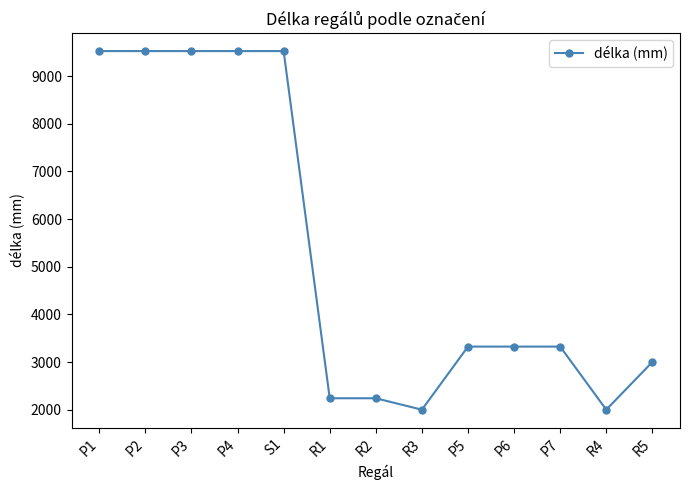

How many distinct data groups are displayed?

1